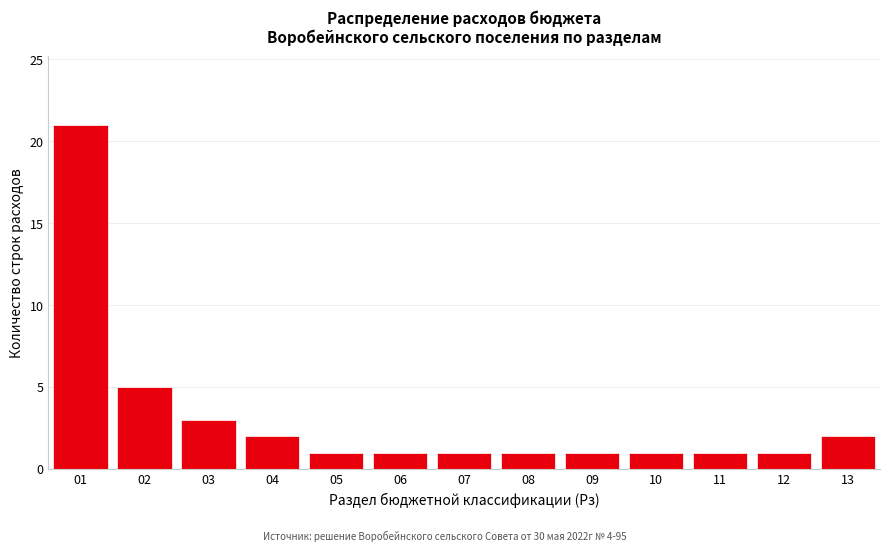

Reading right to left, extract all data points from this chart.

13=2	12=1	11=1	10=1	09=1	08=1	07=1	06=1	05=1	04=2	03=3	02=5	01=21